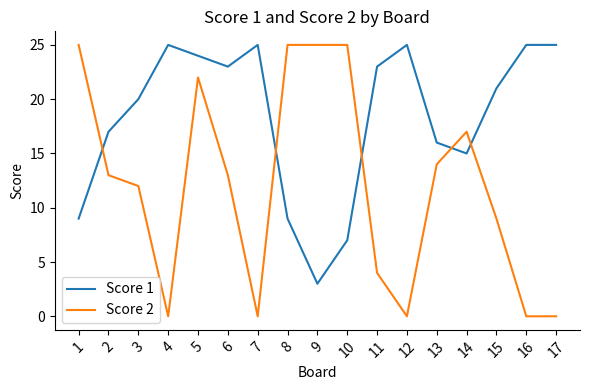

How many times do Score 2 and Score 1 cross each other?

5